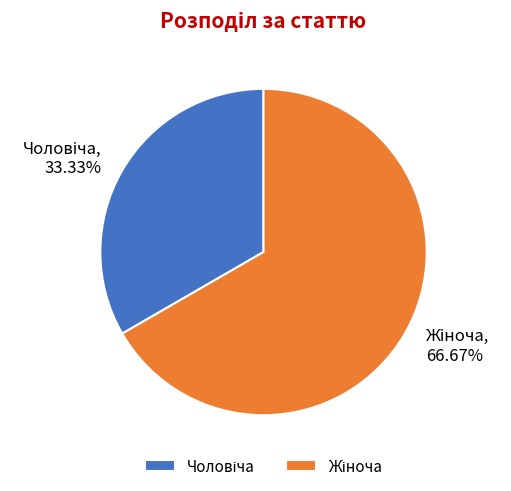

Does any single category account for the majority?

Yes